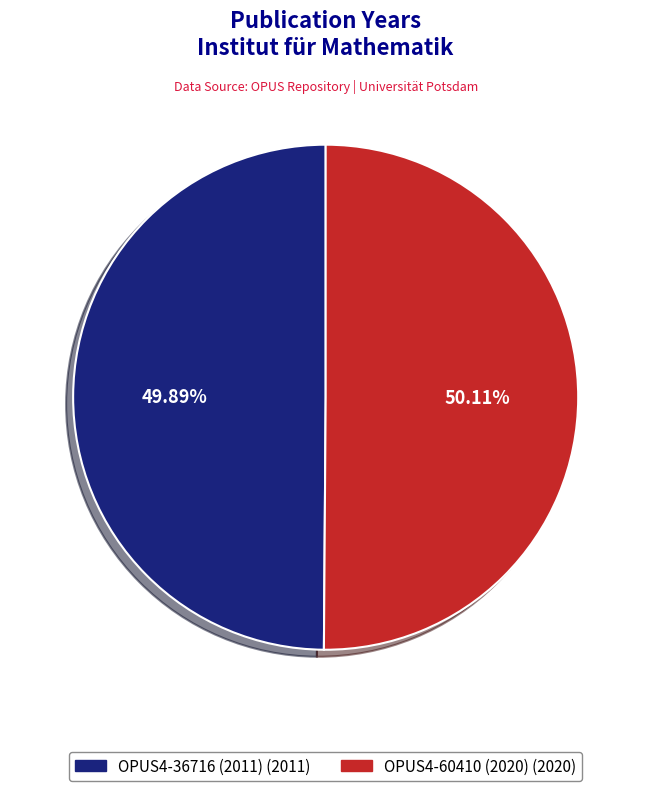

To the nearest percent, what is the combined percentage of OPUS4-36716 and OPUS4-60410?

100%